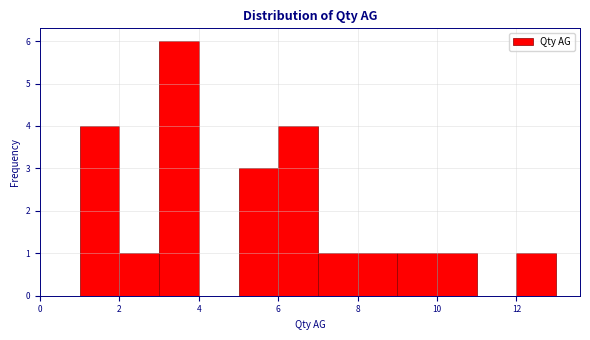

Reading left to right, list every bar in this chart as the range it spans on the x-axis followed by its height. The values are not printed on the chart, so give them approximately, as read against the axis.

1 to 2: 4
2 to 3: 1
3 to 4: 6
4 to 5: 0
5 to 6: 3
6 to 7: 4
7 to 8: 1
8 to 9: 1
9 to 10: 1
10 to 11: 1
11 to 12: 0
12 to 13: 1